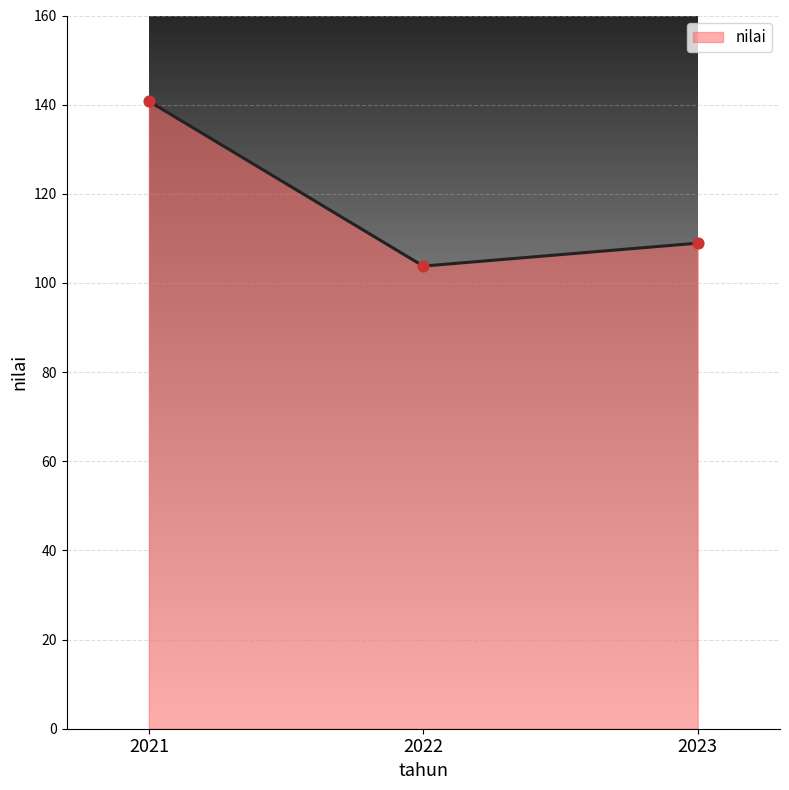

Between 2022 and 2023, which is larger?

2023